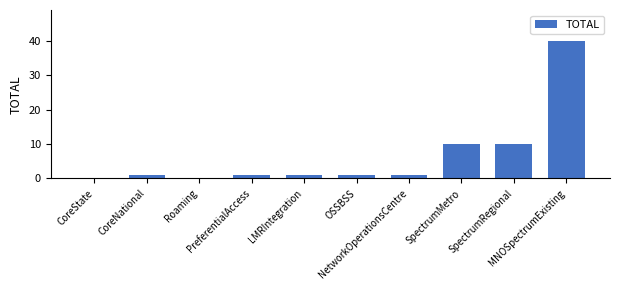

What is the sum of the values at CoreState and SpectrumRegional?

10